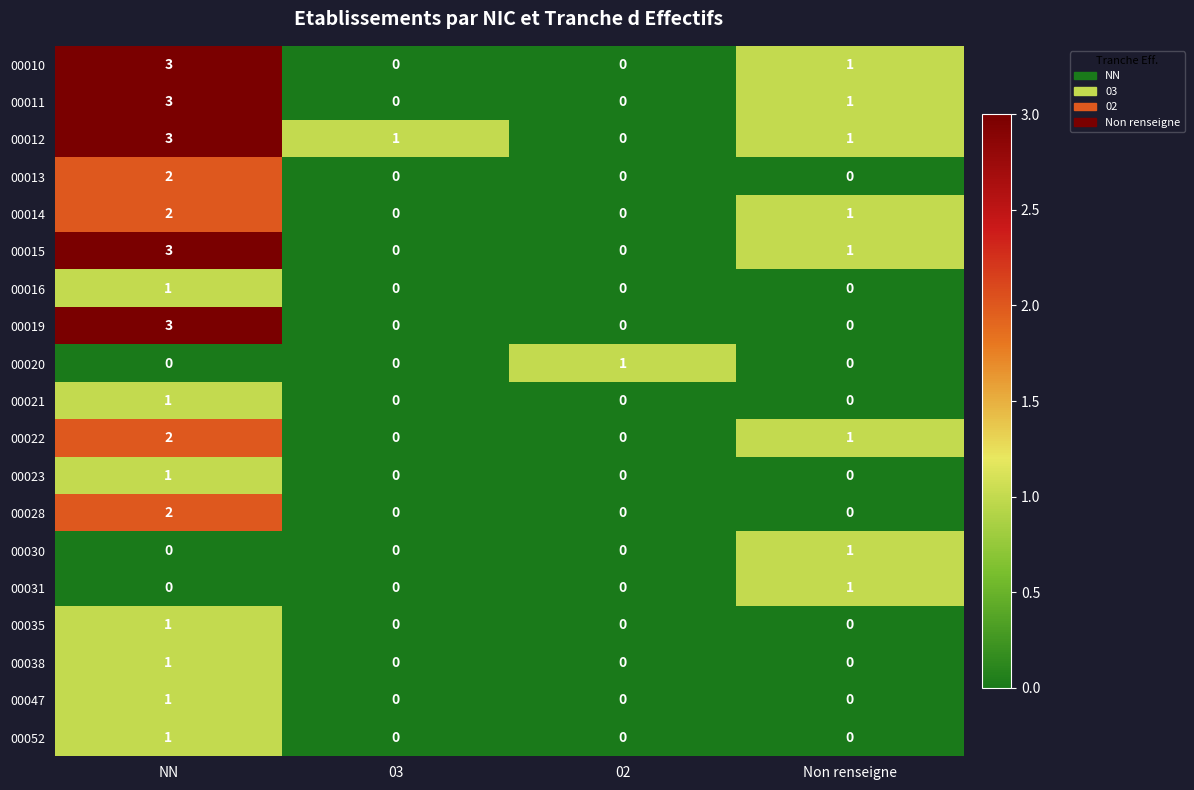

The value of 00028 at NN is 2. True or false?

True